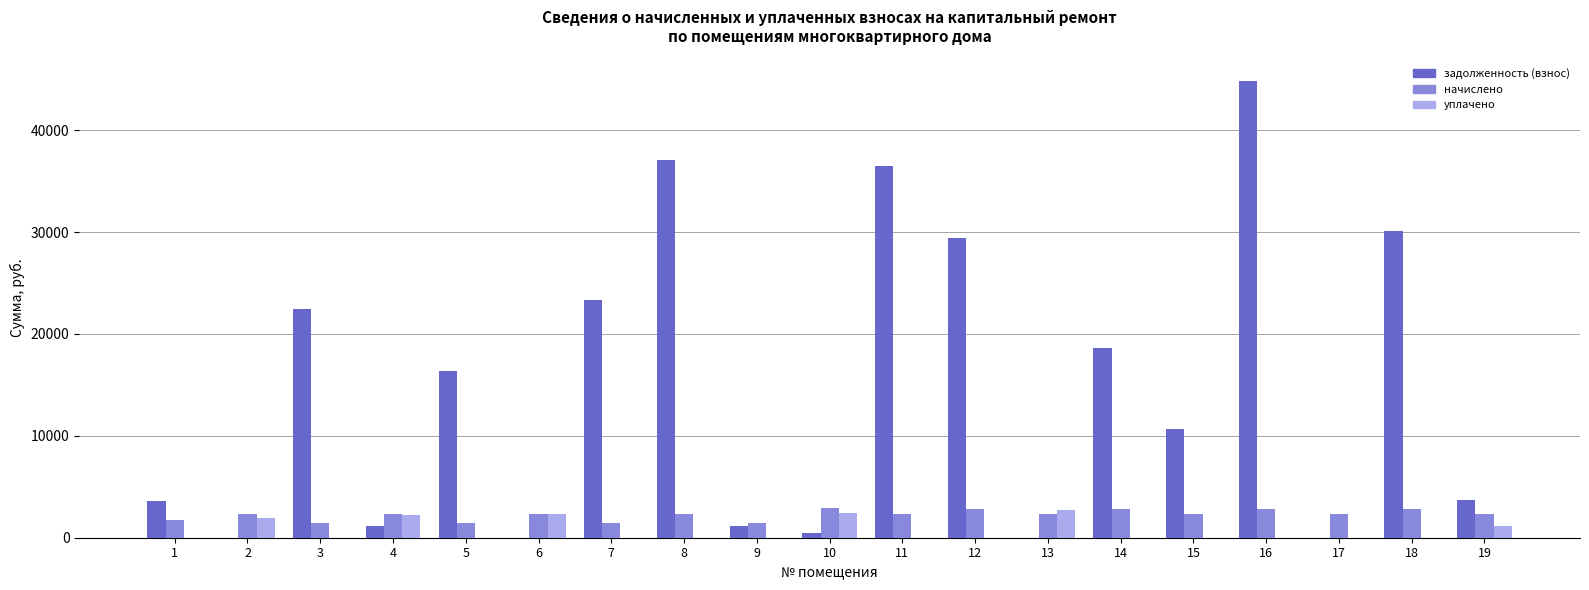

The уплачено series shows 2716.2 at 13. True or false?

True